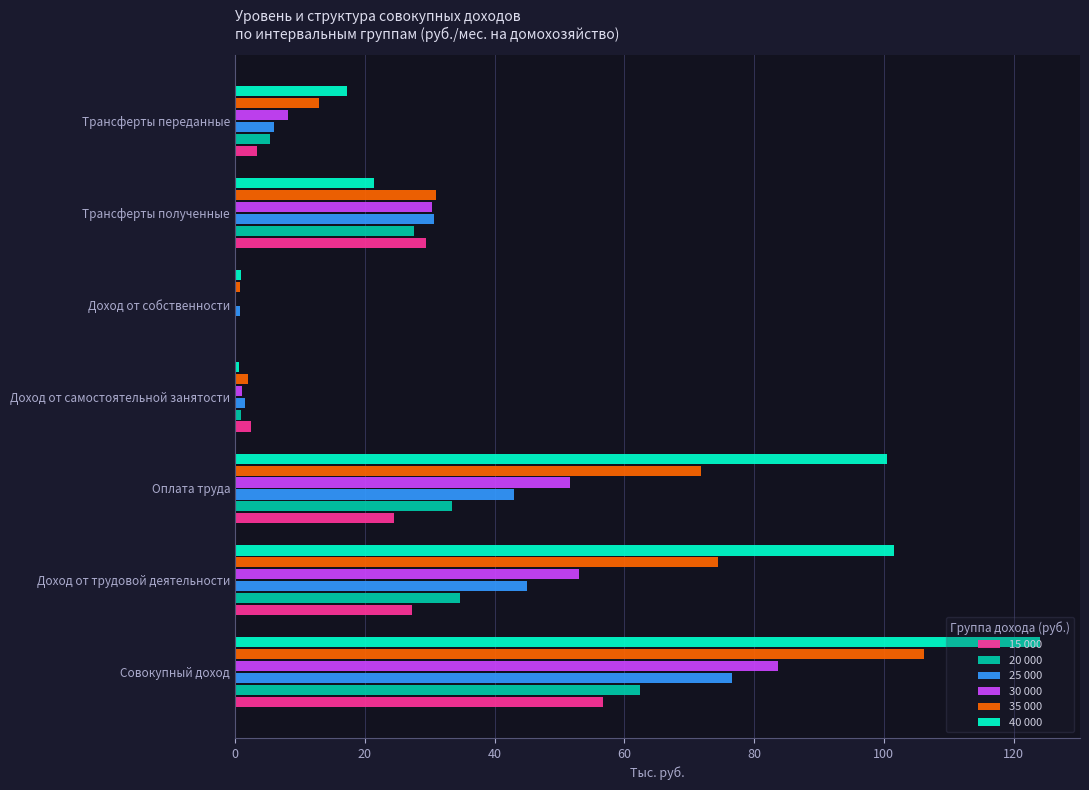

Which series changed the most between Оплата труда and Трансферты переданные?

40 000